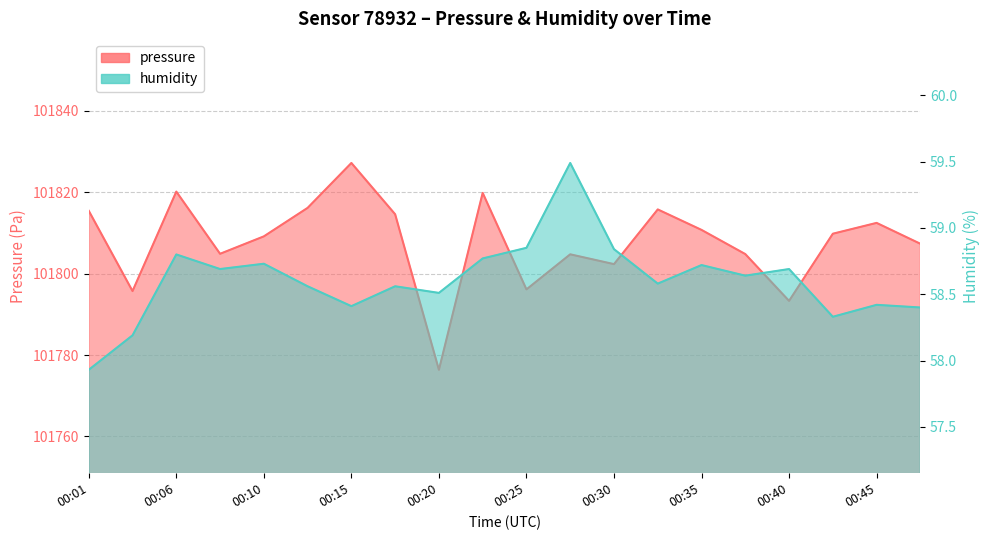

What are all the series names shown in the legend?

pressure, humidity